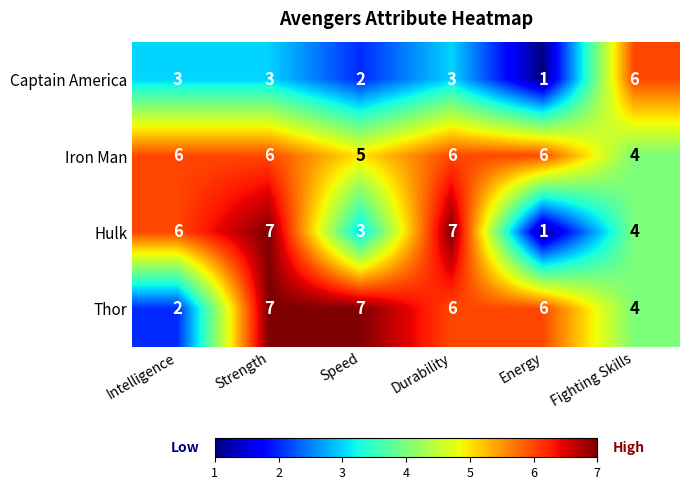

The value of Thor at Intelligence is 1. True or false?

False